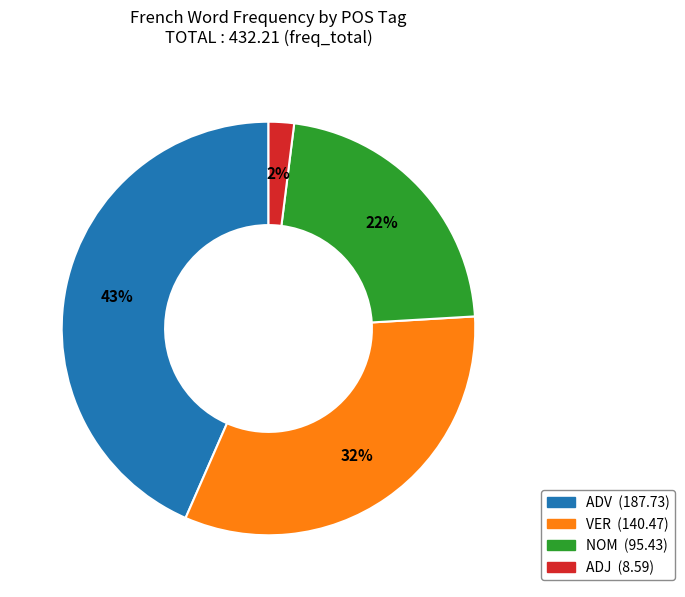

To the nearest percent, what percentage of the pie is VER?

32%